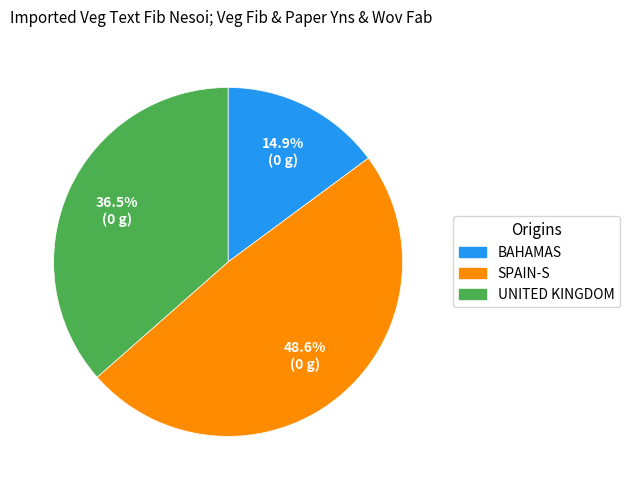

What portion of the pie excludes UNITED KINGDOM?

63.5%